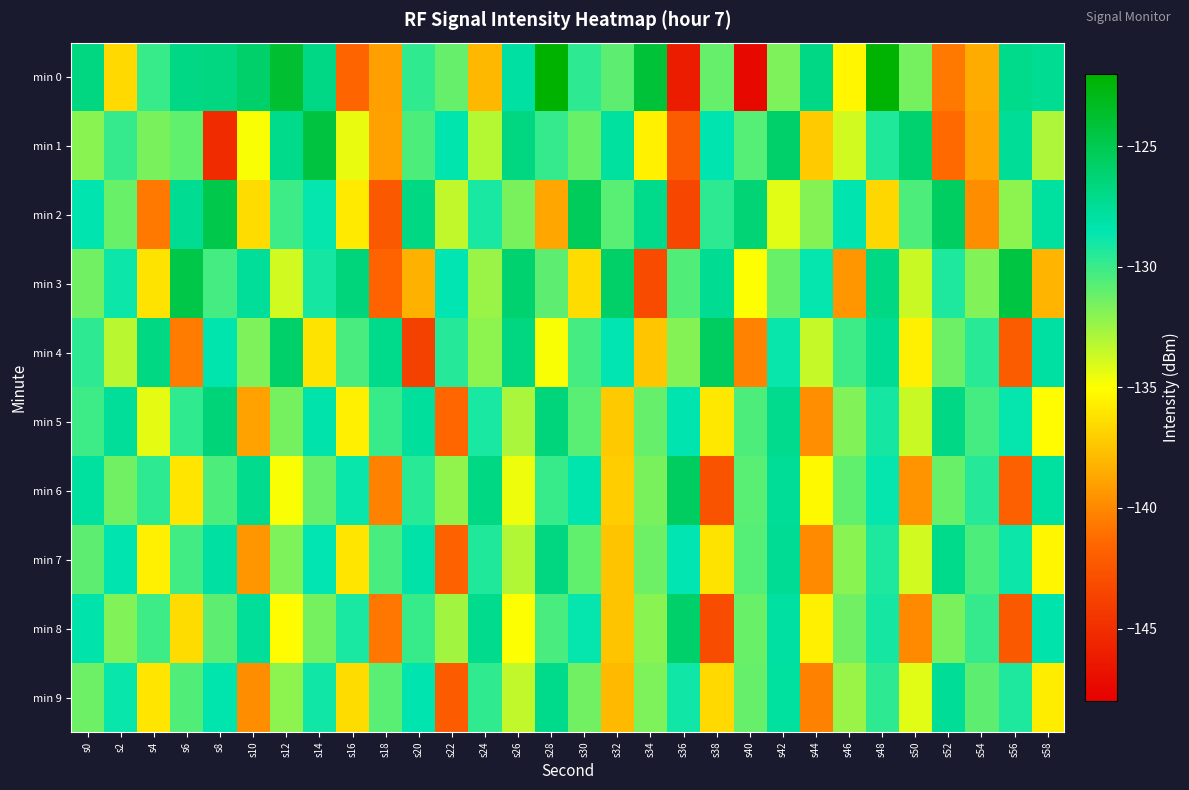

List the series in order of their peak value, highest first.

min 0, min 1, min 3, min 2, min 4, min 6, min 8, min 5, min 7, min 9